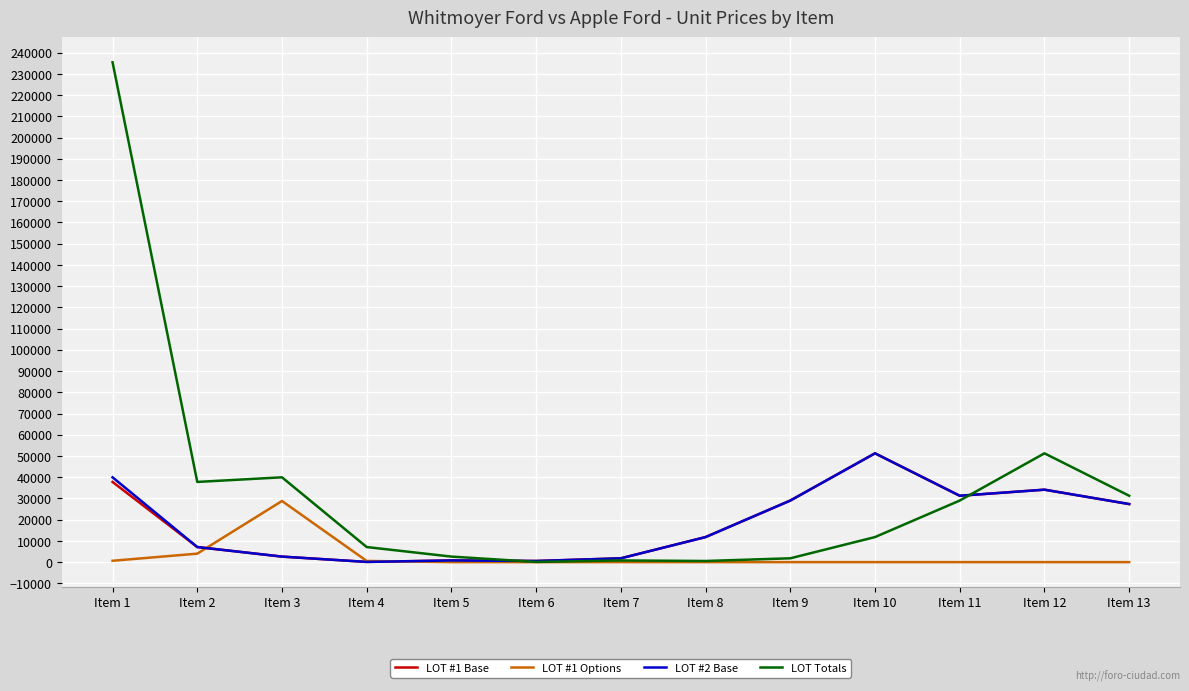

What is the sum of all LOT Totals values?

449435